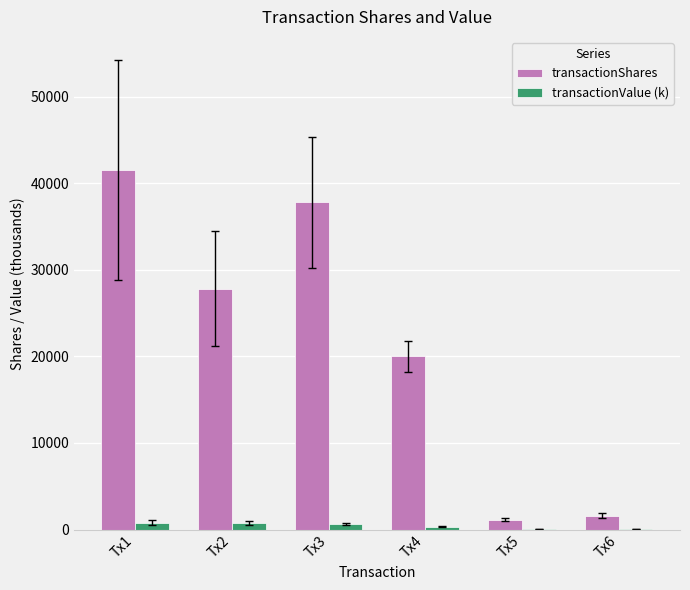

The value of transactionShares at Tx4 is 32843.2. True or false?

False